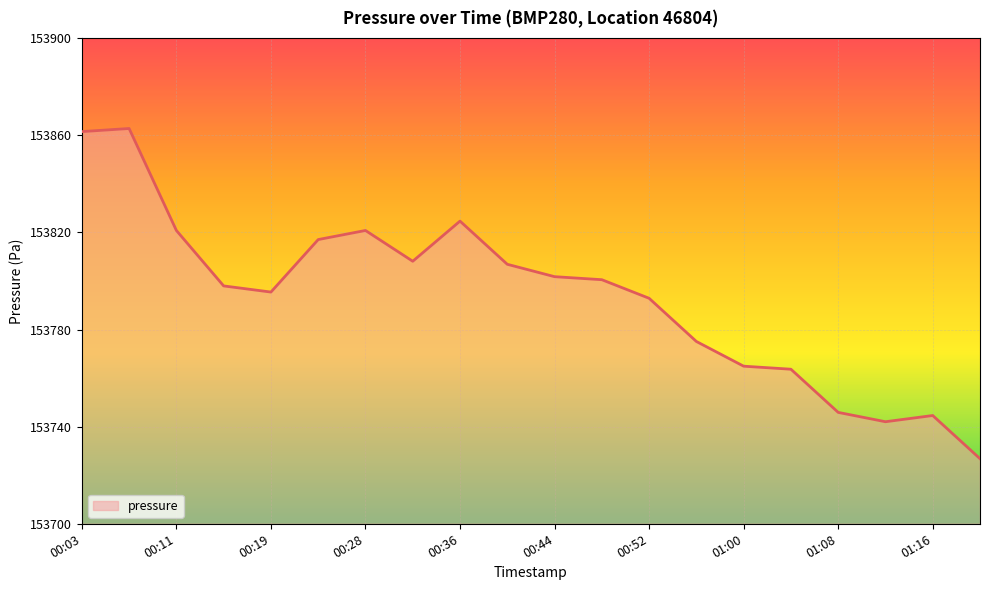

What is the sum of all values?

3075874.3